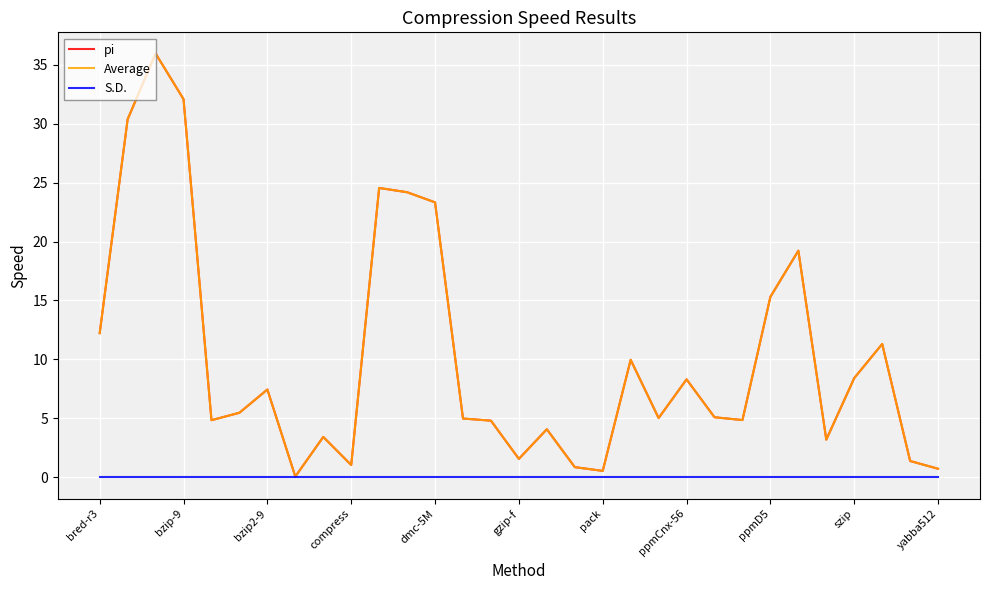

What is the value of the pi point at the 10th from the left?

1.1